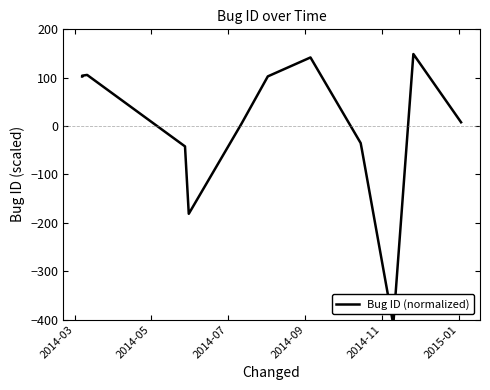

How many values are below zero?

5